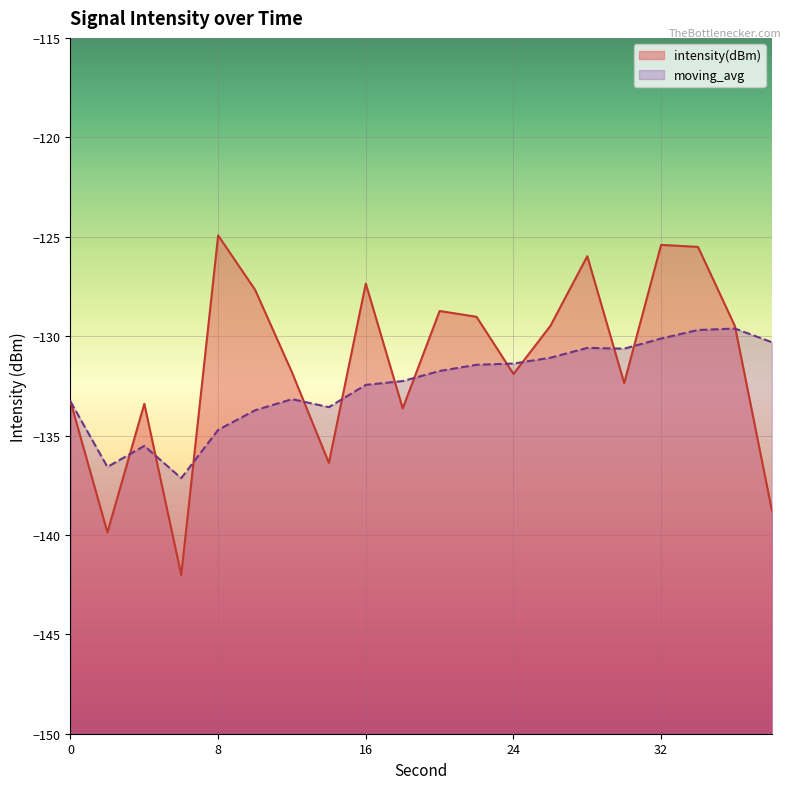

Does the chart display data point markers on the line(s)?

No